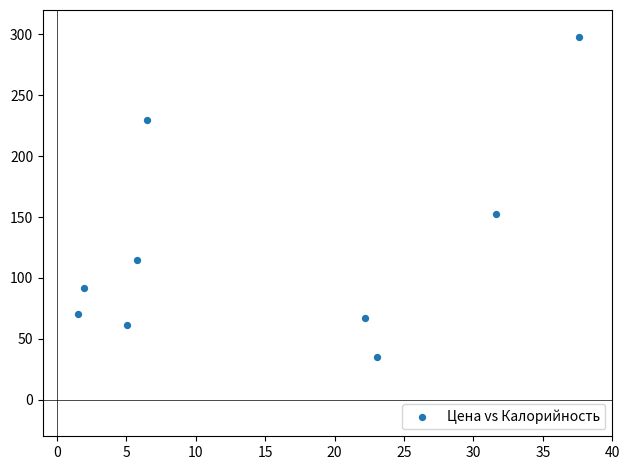

What is the average X value?

15.0